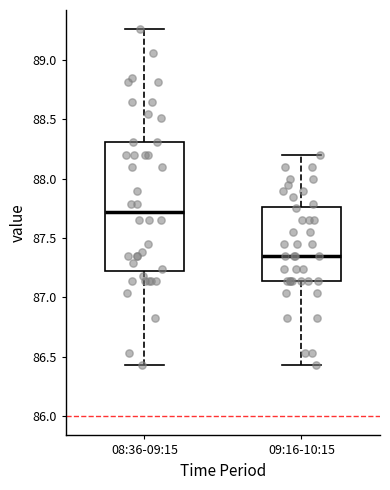

Reading left to right, transcribe this box plot: for each box, give where its median line is, the range the box spans, and where its two whiskers end, as read against the y-axis. The values are not printed on the chart, so give them approximately, as read against the axis.

08:36-09:15: median 87.70, box 87.25 to 88.30, whiskers 86.45 to 89.25
09:16-10:15: median 87.35, box 87.15 to 87.75, whiskers 86.45 to 88.20